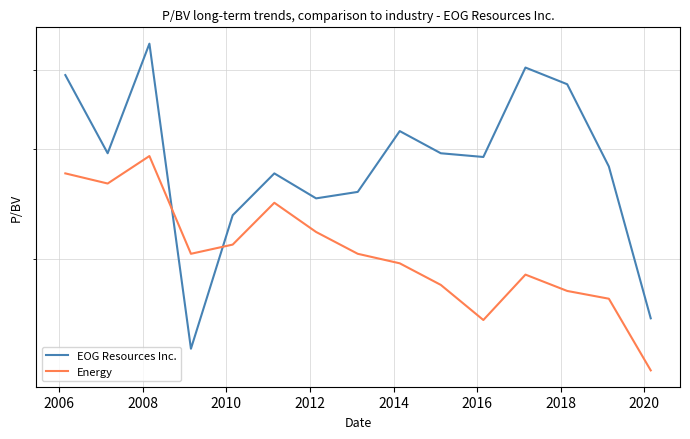

After their last crossing, which series has the higher values: EOG Resources Inc. or Energy?

EOG Resources Inc.